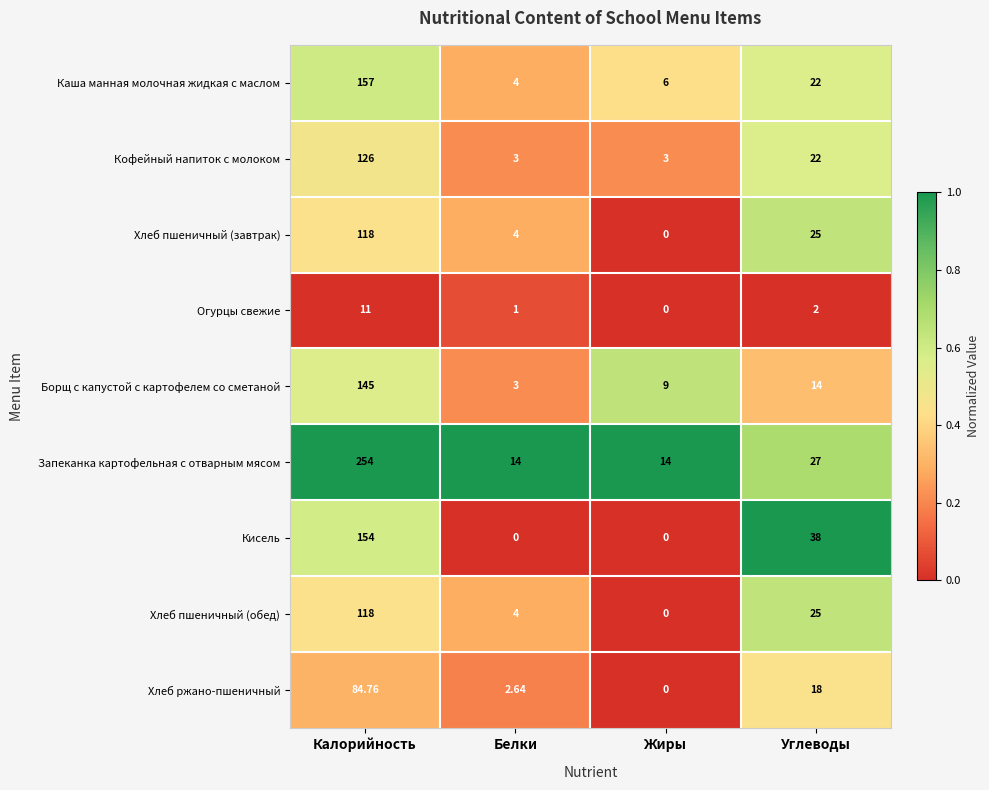

Count the number of categories in the chart.

4